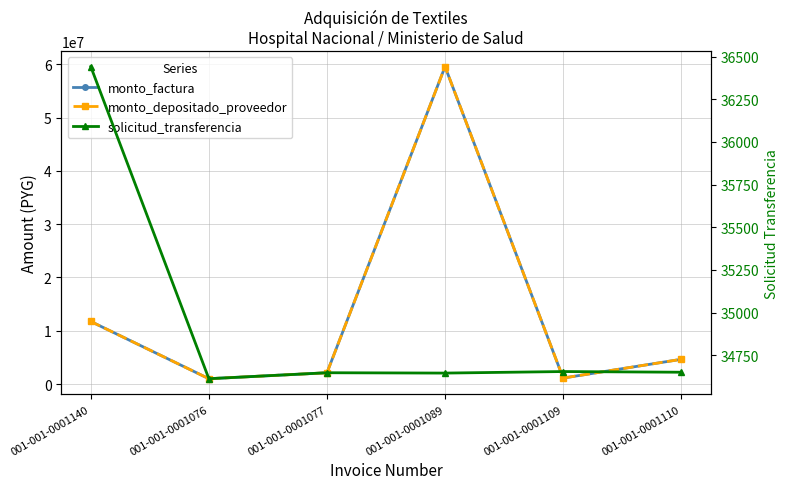

How many lines are shown in the chart?

3